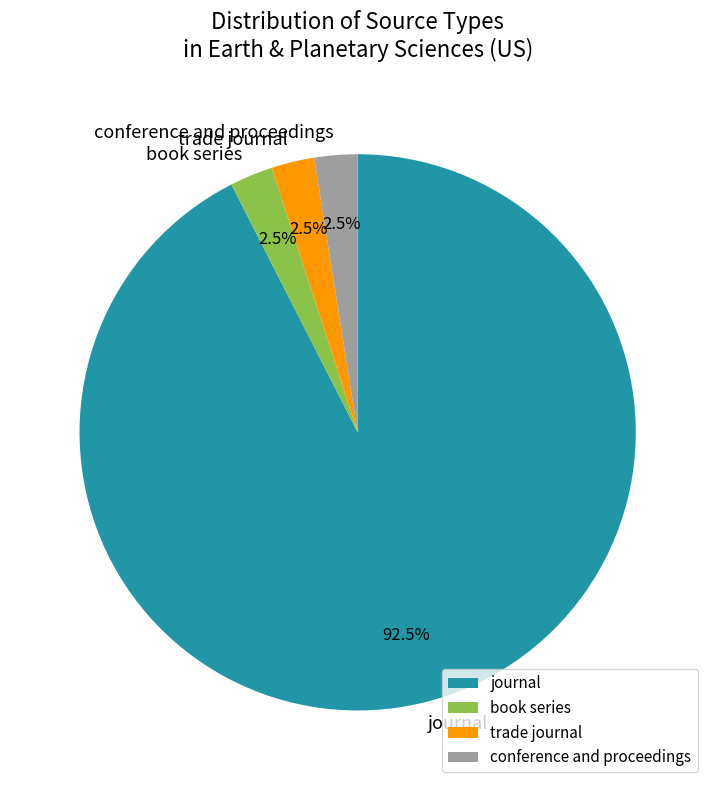

Which has a higher value, journal or conference and proceedings?

journal